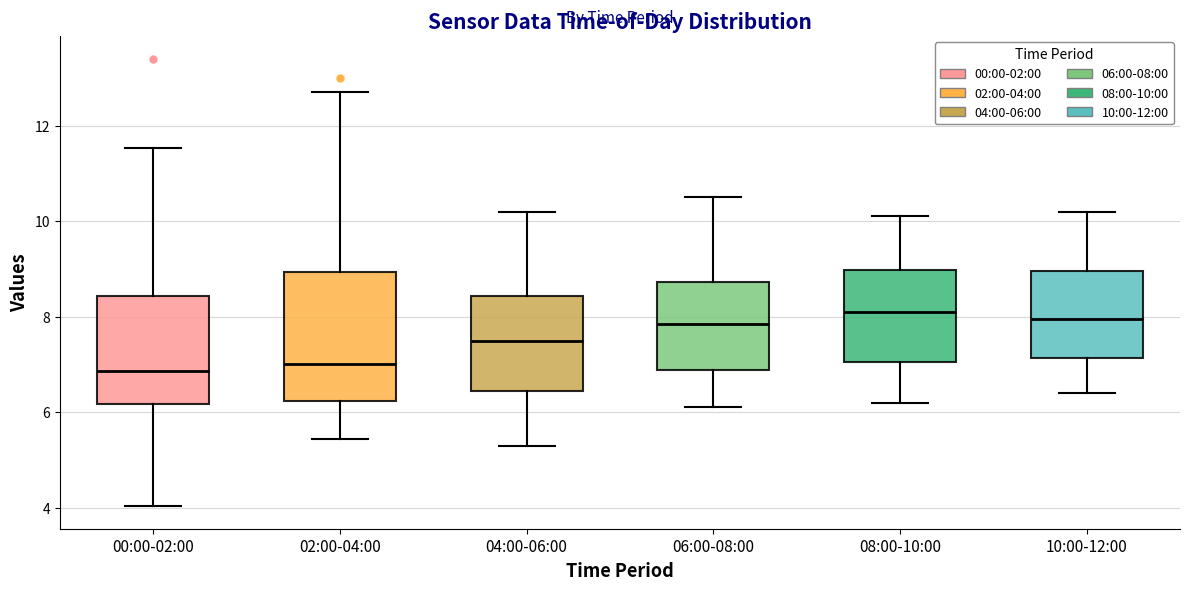

Reading left to right, transcribe this box plot: for each box, give where its median line is, the range the box spans, and where its two whiskers end, as read against the y-axis. The values are not printed on the chart, so give them approximately, as read against the axis.

00:00-02:00: median 6.8, box 6.2 to 8.4, whiskers 4.0 to 11.6
02:00-04:00: median 7.0, box 6.2 to 9.0, whiskers 5.4 to 12.8
04:00-06:00: median 7.6, box 6.4 to 8.4, whiskers 5.4 to 10.2
06:00-08:00: median 7.8, box 6.8 to 8.8, whiskers 6.2 to 10.6
08:00-10:00: median 8.2, box 7.0 to 9.0, whiskers 6.2 to 10.2
10:00-12:00: median 8.0, box 7.2 to 9.0, whiskers 6.4 to 10.2